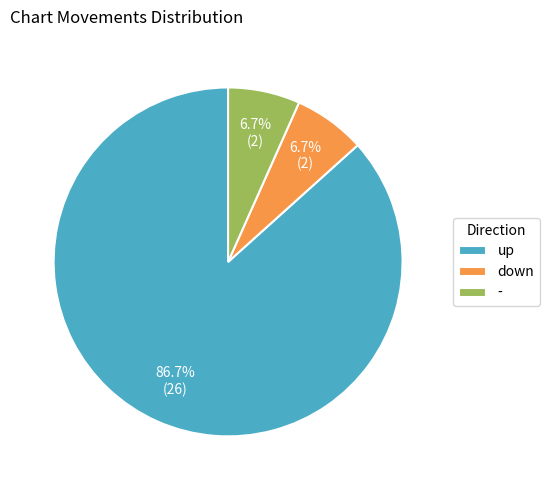

Which slice represents more than half of the pie?

up